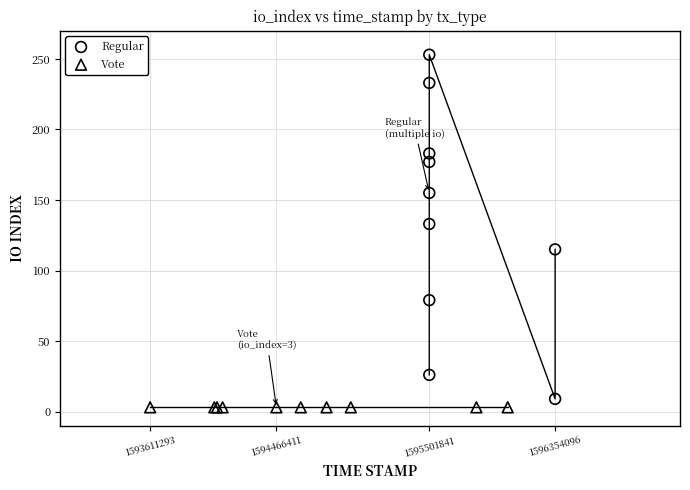

Which series reaches the minimum Y coordinate?

Vote